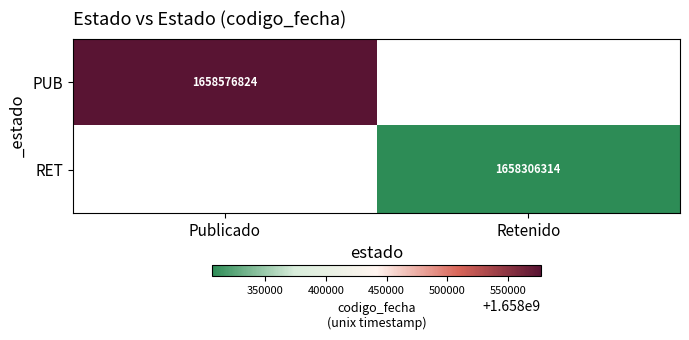

The RET series shows 386423312 at Retenido. True or false?

False